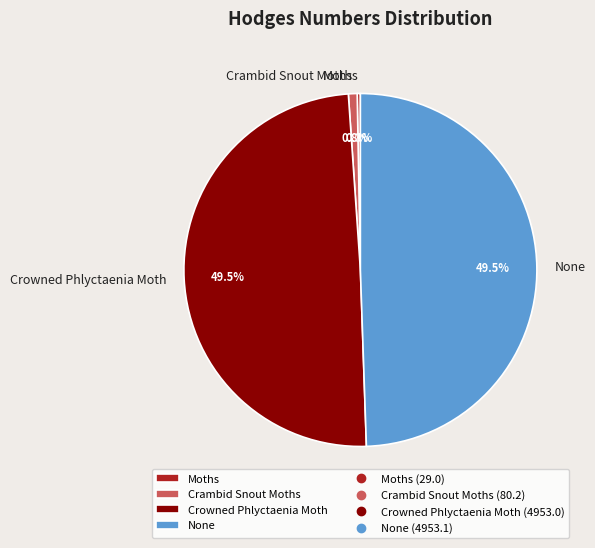

Which slice is the smallest?

Moths